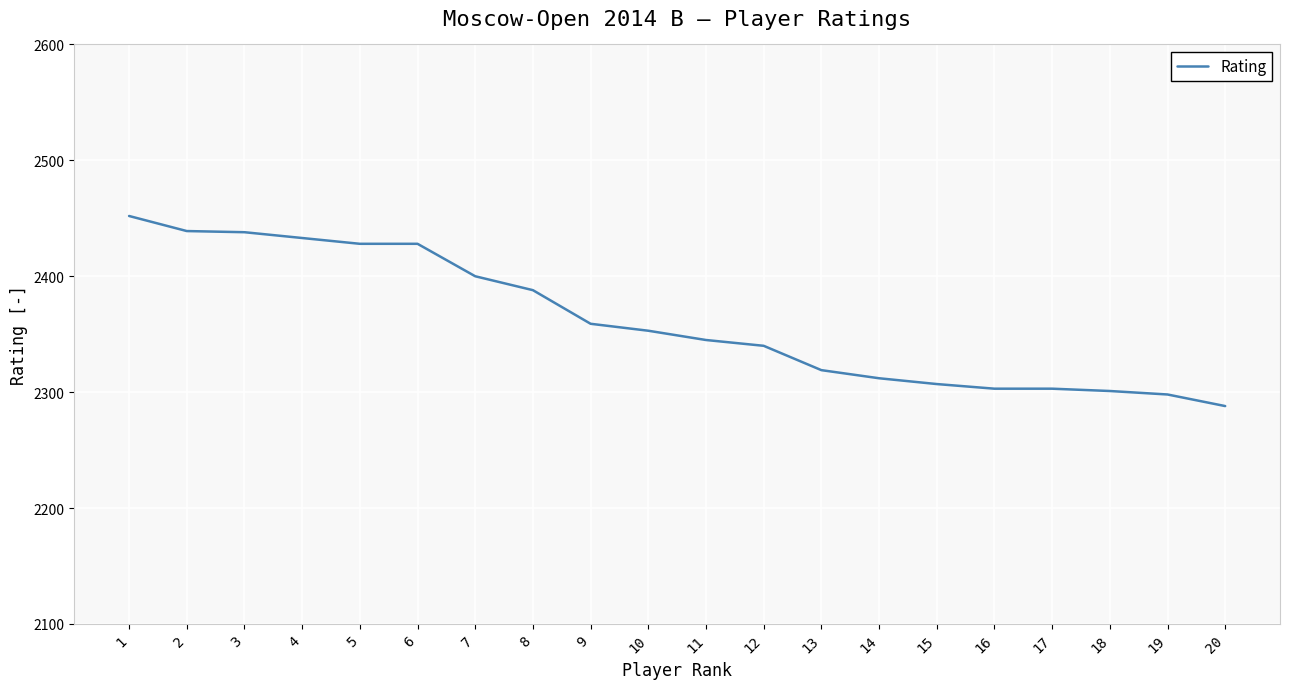

What is the difference between the maximum and minimum values?

164